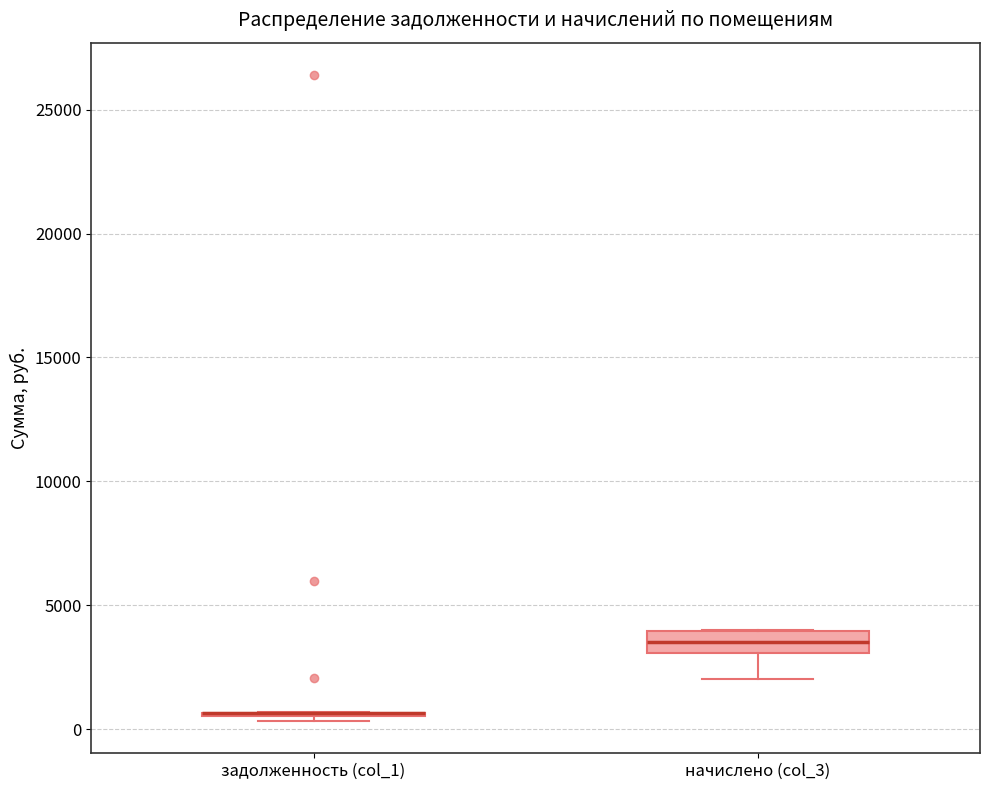

Reading left to right, read every box against the y-axis: the position of its median line, the range the box covers, and the ends of its whiskers. The values are not printed on the chart, so give them approximately, as read against the axis.

задолженность (col_1): box collapsed to a line at 500, whiskers 500 to 500
начислено (col_3): median 3500, box 3000 to 4000, whiskers 2000 to 4000